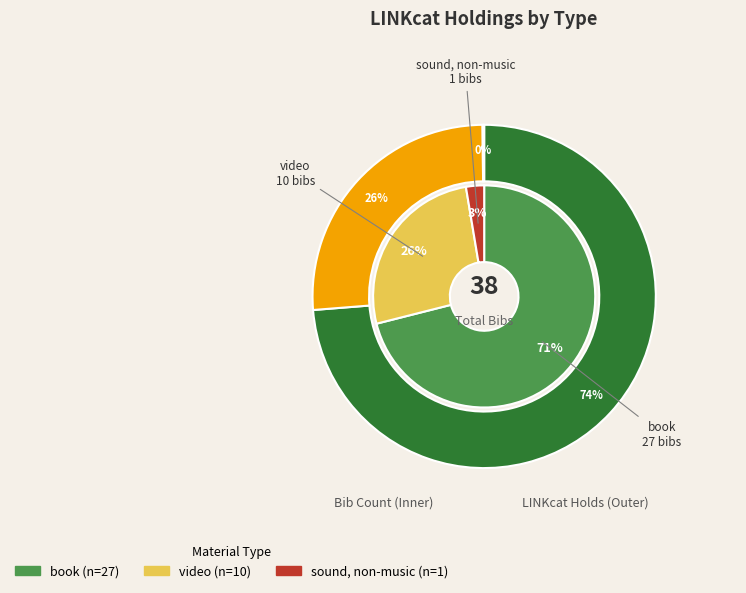

Rank the categories by value from lowest to highest.

sound, non-music, video, book